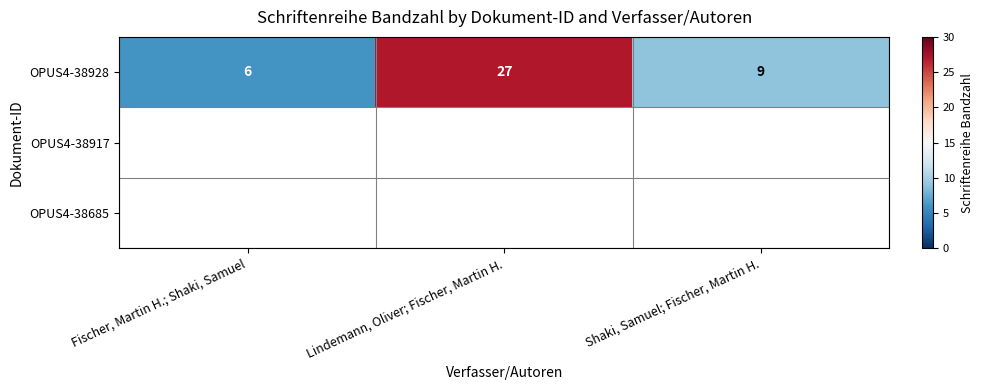

Which label corresponds to the largest value in the chart?

Lindemann, Oliver; Fischer, Martin H.